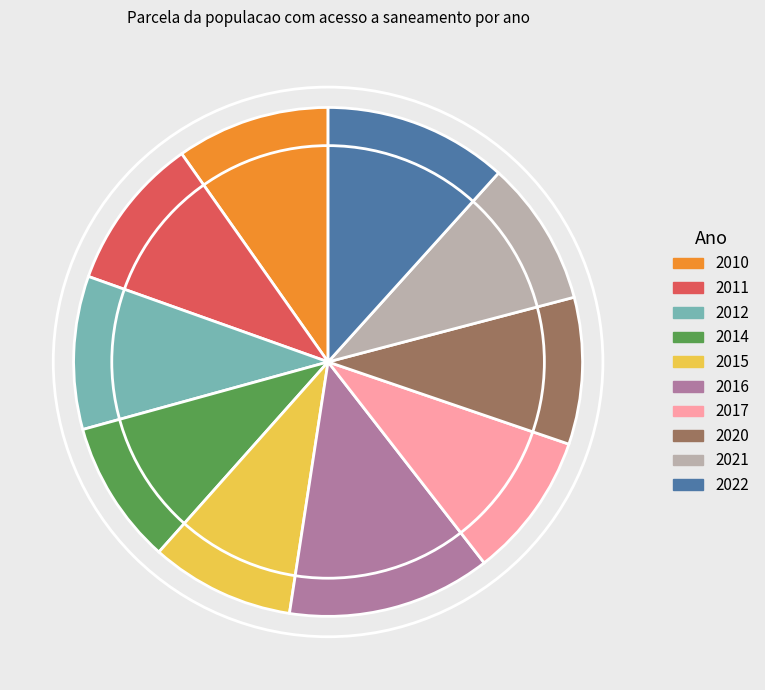

Which has a higher value, 2014 or 2011?

2011